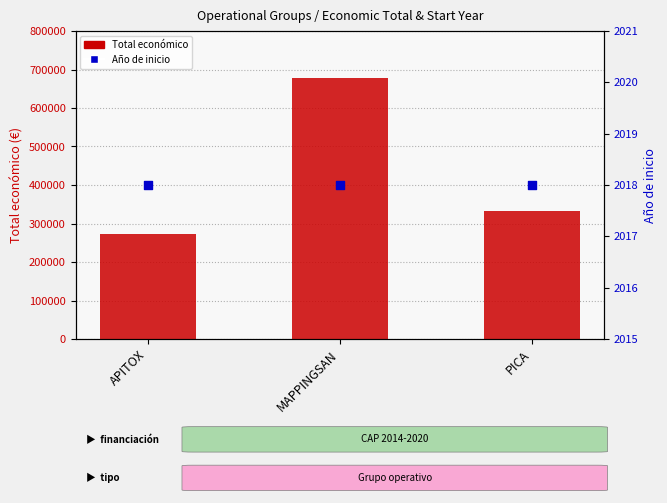

At which category is the sum across all series the highest?

MAPPINGSAN